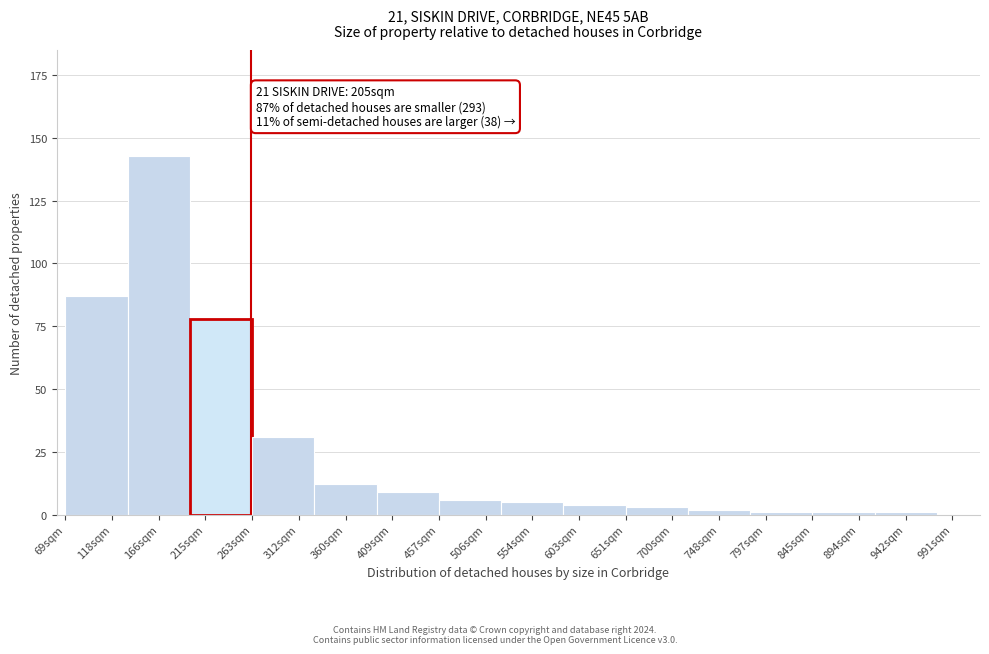

Reading right to left, extract all data points from this chart.

1	1	1	2	3	4	5	6	9	12	31	78	143	87